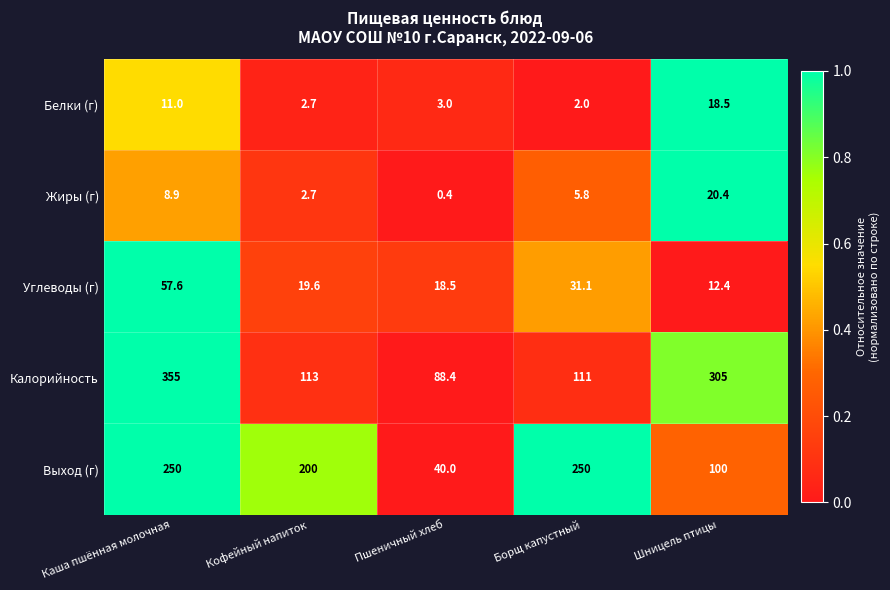

Reading right to left, what are all the values shown in this chart?

Белки (г): Шницель птицы=18.5	Борщ капустный=2.0	Пшеничный хлеб=3.0	Кофейный напиток=2.7	Каша пшённая молочная=11.0
Жиры (г): Шницель птицы=20.4	Борщ капустный=5.8	Пшеничный хлеб=0.4	Кофейный напиток=2.7	Каша пшённая молочная=8.9
Углеводы (г): Шницель птицы=12.4	Борщ капустный=31.1	Пшеничный хлеб=18.5	Кофейный напиток=19.6	Каша пшённая молочная=57.6
Калорийность: Шницель птицы=305.0	Борщ капустный=111.0	Пшеничный хлеб=88.4	Кофейный напиток=113.0	Каша пшённая молочная=355.0
Выход (г): Шницель птицы=100.0	Борщ капустный=250.0	Пшеничный хлеб=40.0	Кофейный напиток=200.0	Каша пшённая молочная=250.0